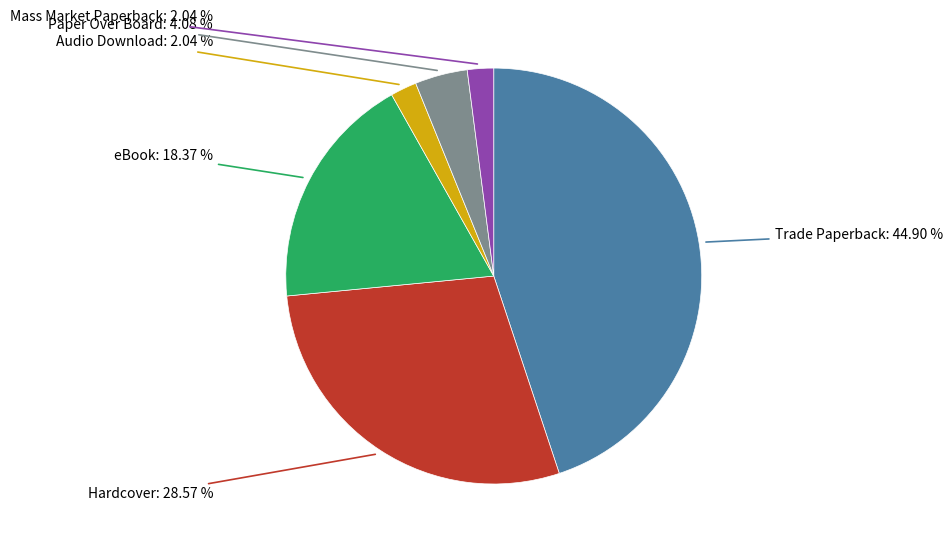

Does any single category account for the majority?

No